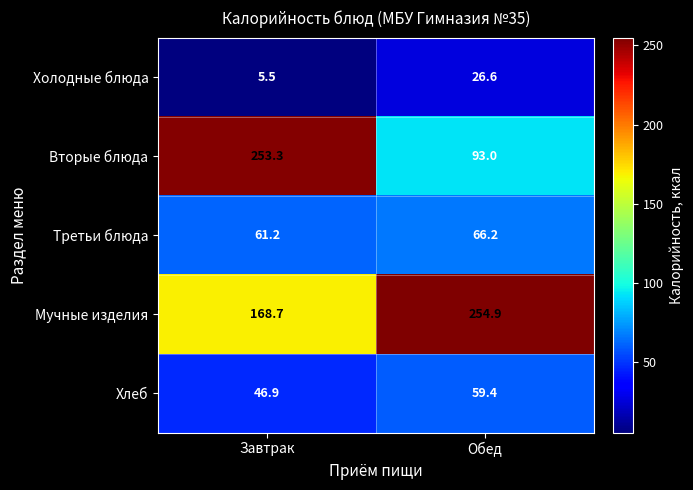

What is the spread (max minus min) of values at Обед?

228.3